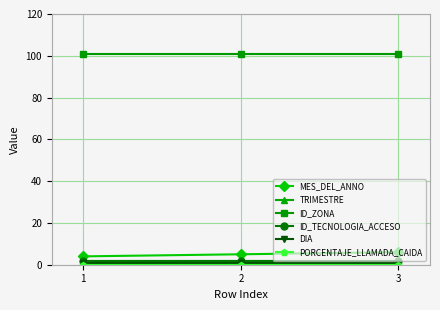

Which series has the largest total across all categories?

ID_ZONA